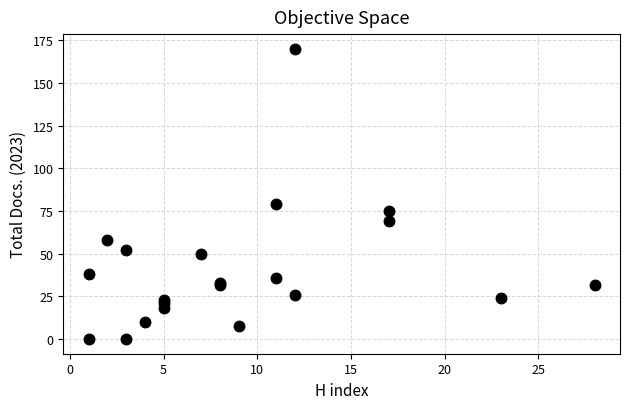

What Y value in the scatter plot is closest to 85?

79